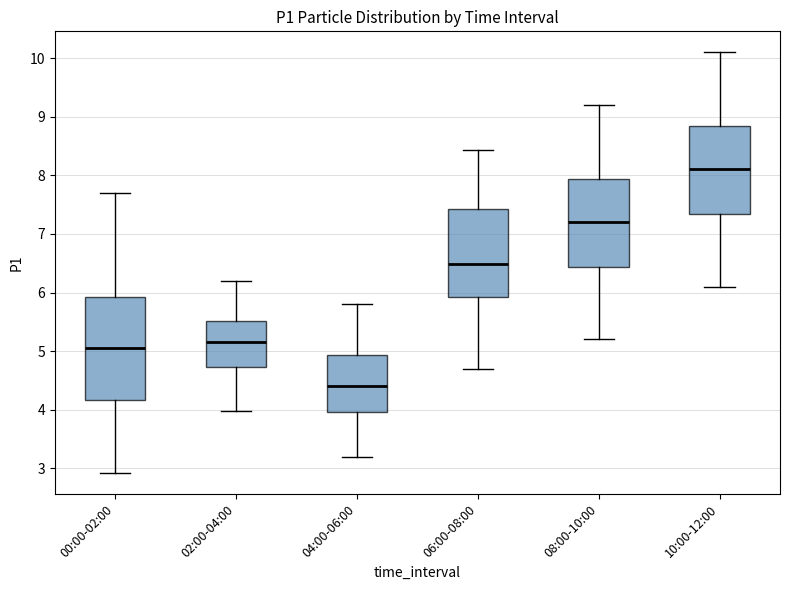

Reading left to right, transcribe this box plot: for each box, give where its median line is, the range the box spans, and where its two whiskers end, as read against the y-axis. The values are not printed on the chart, so give them approximately, as read against the axis.

00:00-02:00: median 5.1, box 4.2 to 5.9, whiskers 2.9 to 7.7
02:00-04:00: median 5.2, box 4.7 to 5.5, whiskers 4.0 to 6.2
04:00-06:00: median 4.4, box 4.0 to 4.9, whiskers 3.2 to 5.8
06:00-08:00: median 6.5, box 5.9 to 7.4, whiskers 4.7 to 8.4
08:00-10:00: median 7.2, box 6.4 to 7.9, whiskers 5.2 to 9.2
10:00-12:00: median 8.1, box 7.3 to 8.8, whiskers 6.1 to 10.1